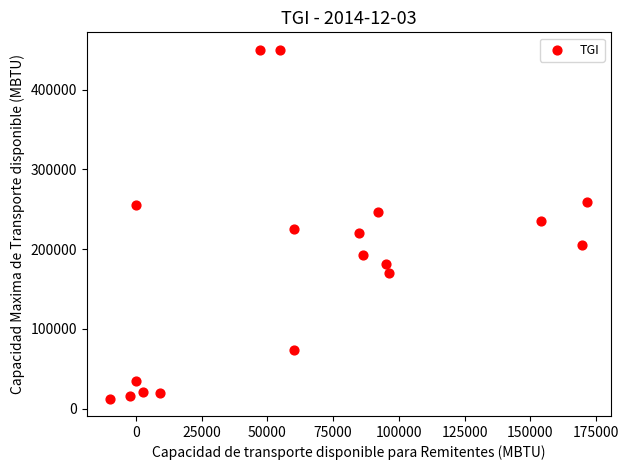

What is the range of Y values (max minus min)?

437426.1